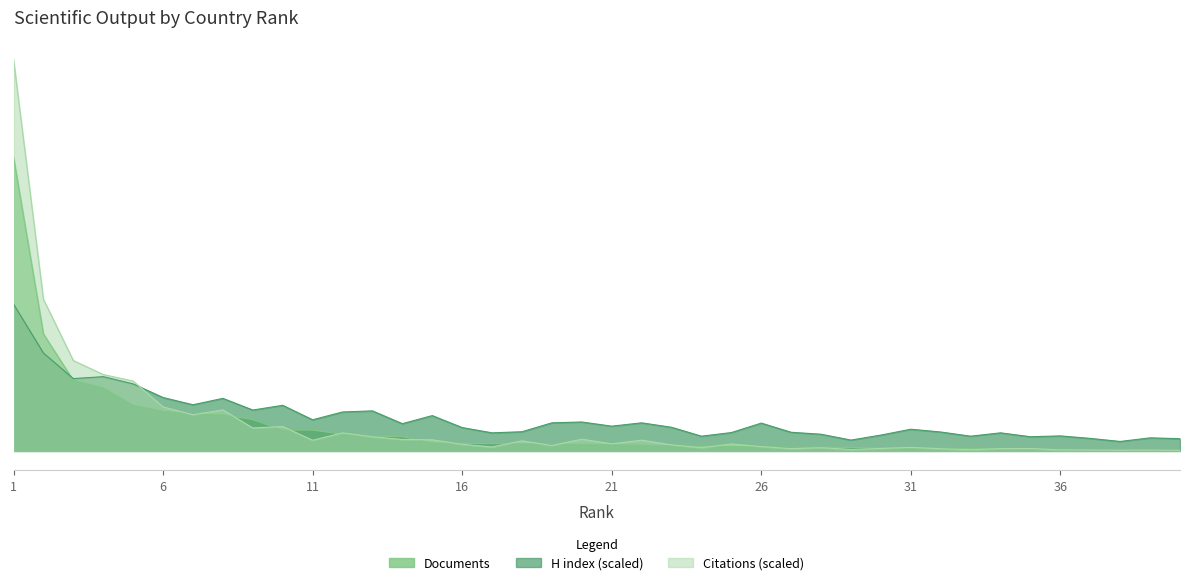

At how many categories does at least one series exceed 569?

1